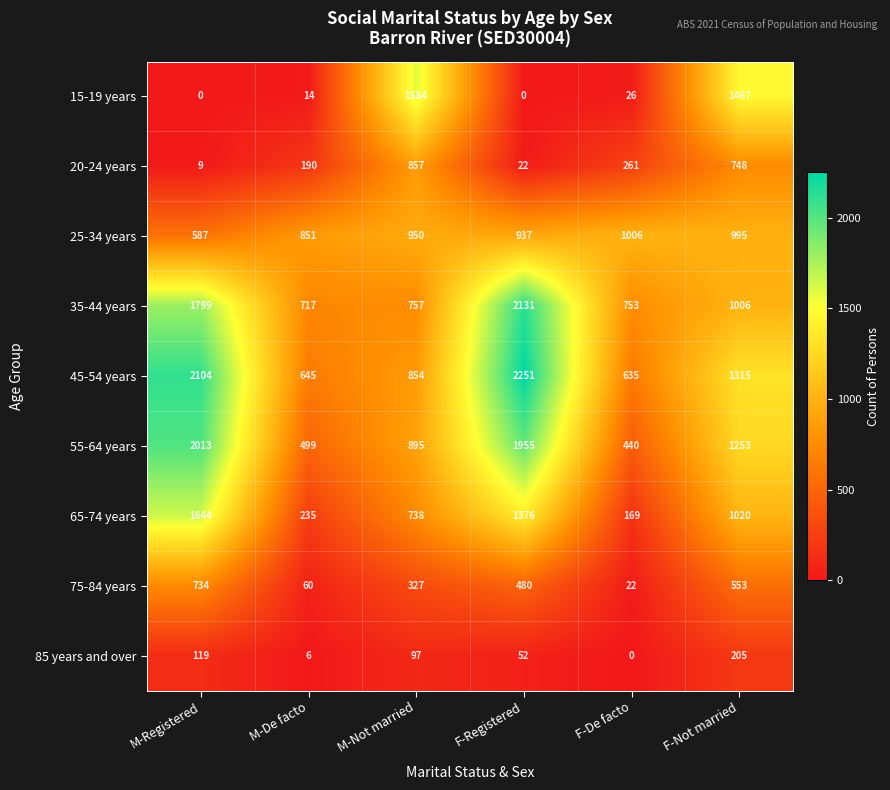

What is the difference between the maximum and minimum values in the 65-74 years series?

1475